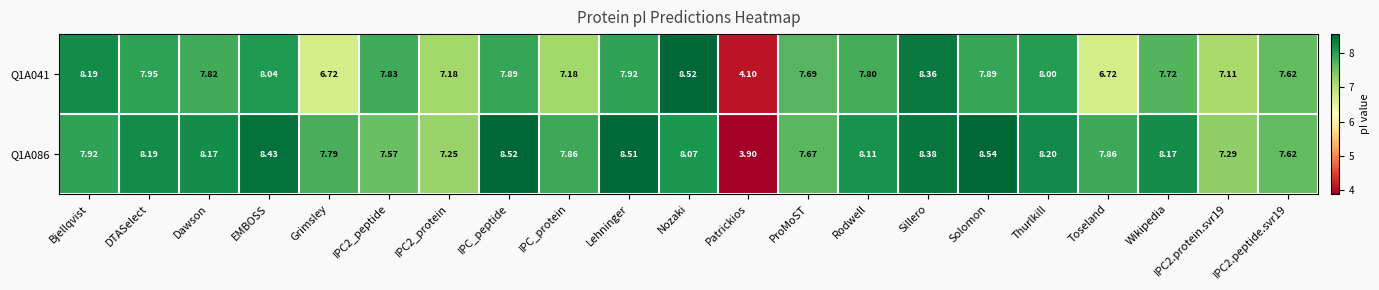

Which series changed the most between Toseland and IPC2.protein.svr19?

Q1A086